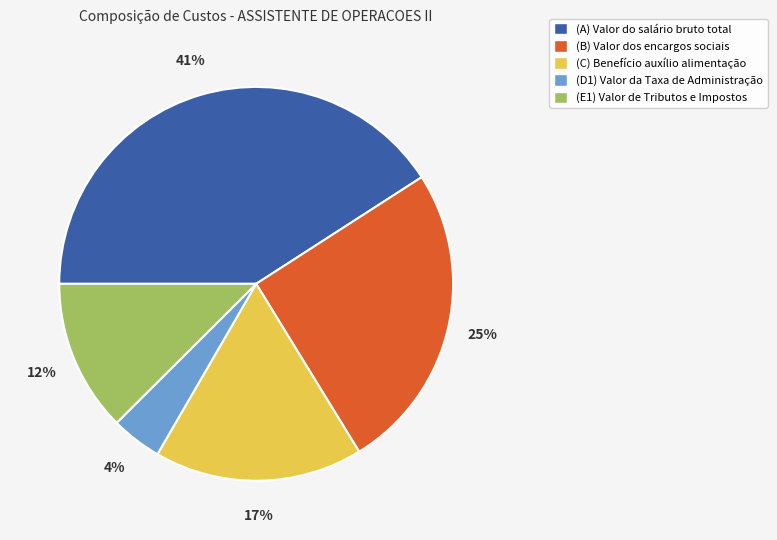

What is the largest slice in the pie chart?

(A) Valor do salário bruto total